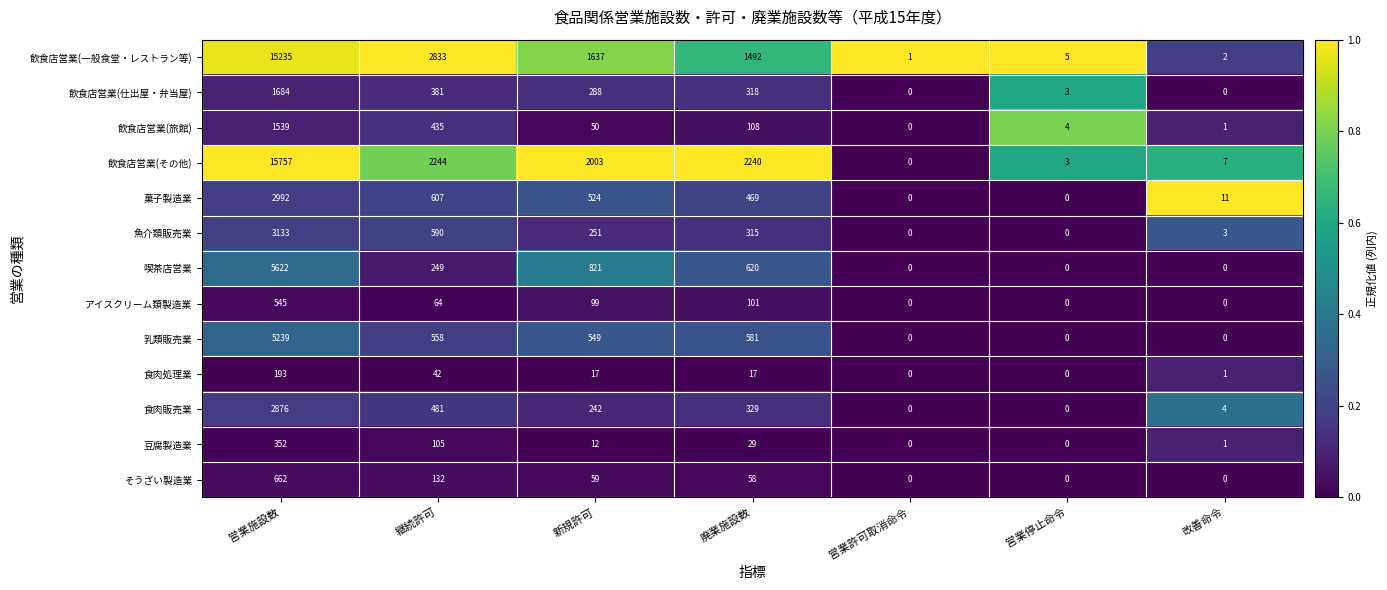

What is the spread (max minus min) of values at 新規許可?

1991